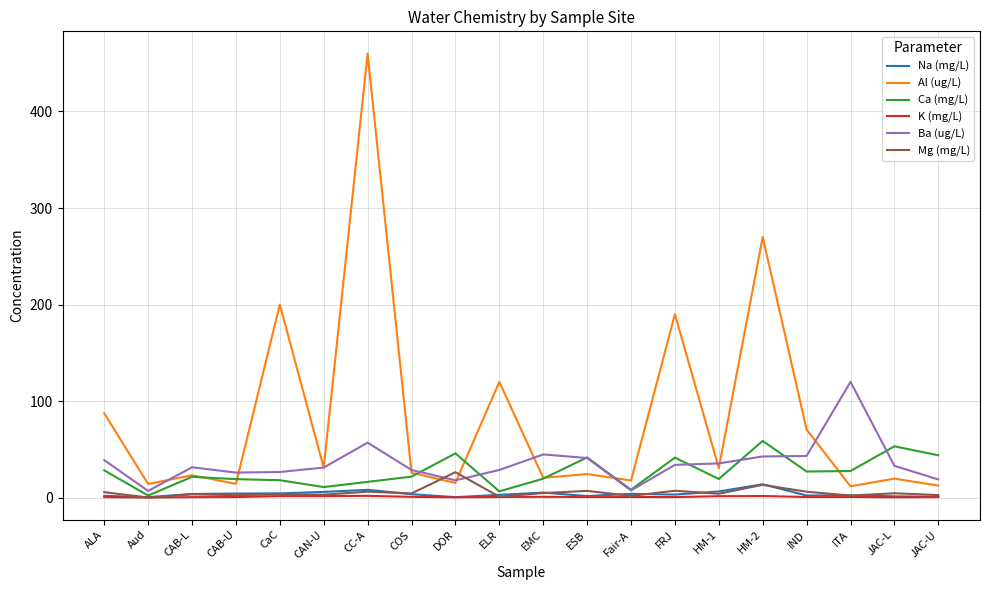

Is the value of Al (ug/L) at ELR greater than the value of K (mg/L) at CAB-L?

Yes